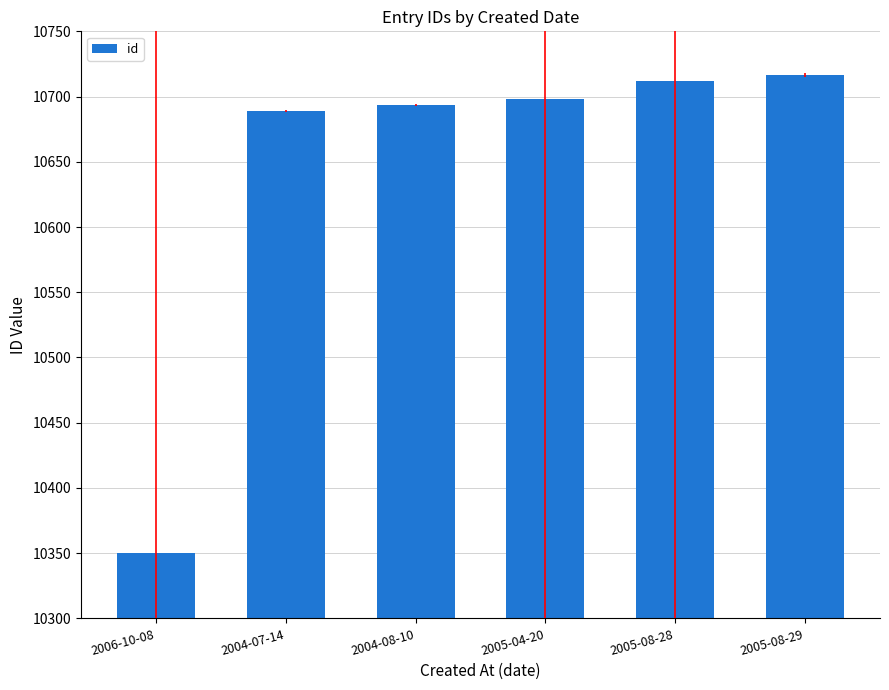

The chart shows a value of 15809.8 at 2004-07-14. True or false?

False